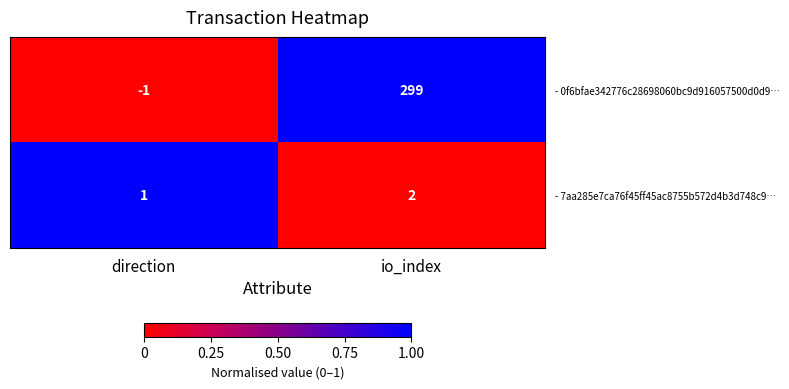

Reading left to right, transcribe all the data shown in this chart.

- 0f6bfae342776c28698060bc9d916057500d0d9…: direction=-1	io_index=299
- 7aa285e7ca76f45ff45ac8755b572d4b3d748c9…: direction=1	io_index=2